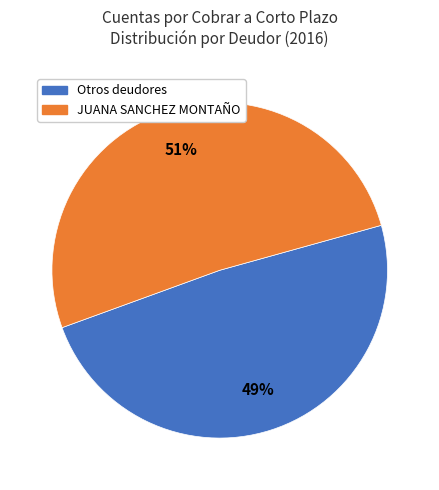

To the nearest percent, what is the difference between the largest and smallest slice percentages?

2%